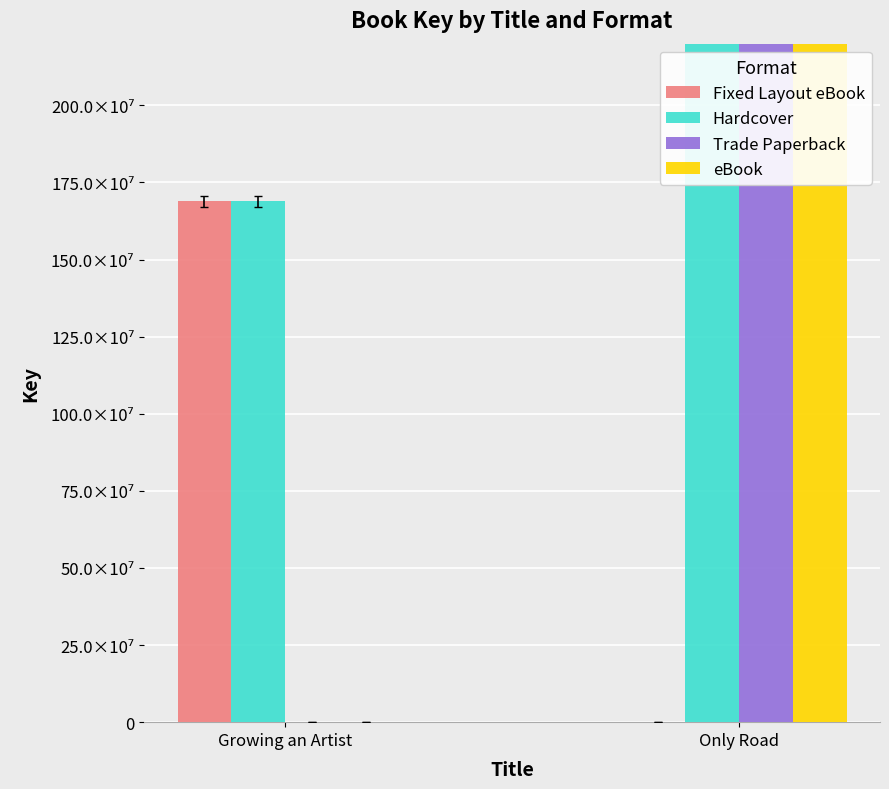

Between Growing an Artist and Only Road, which is larger?

Growing an Artist